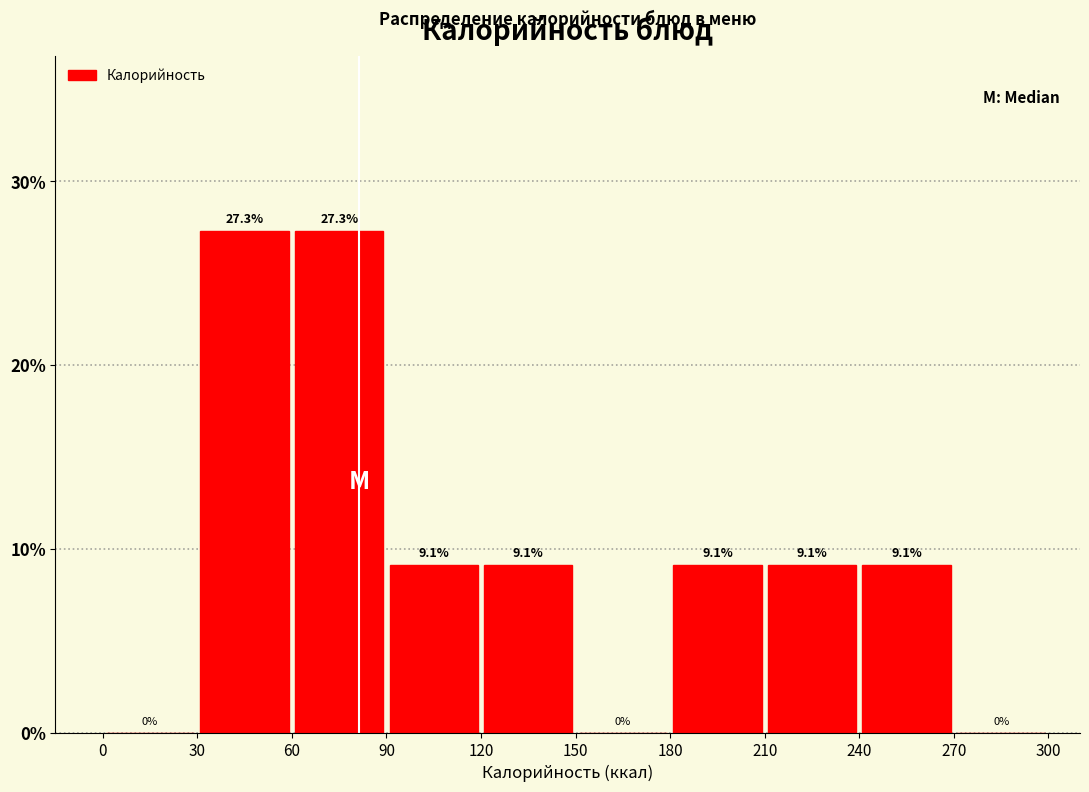

What is the height of the bar covering 240 to 270 on the x-axis?

9.1